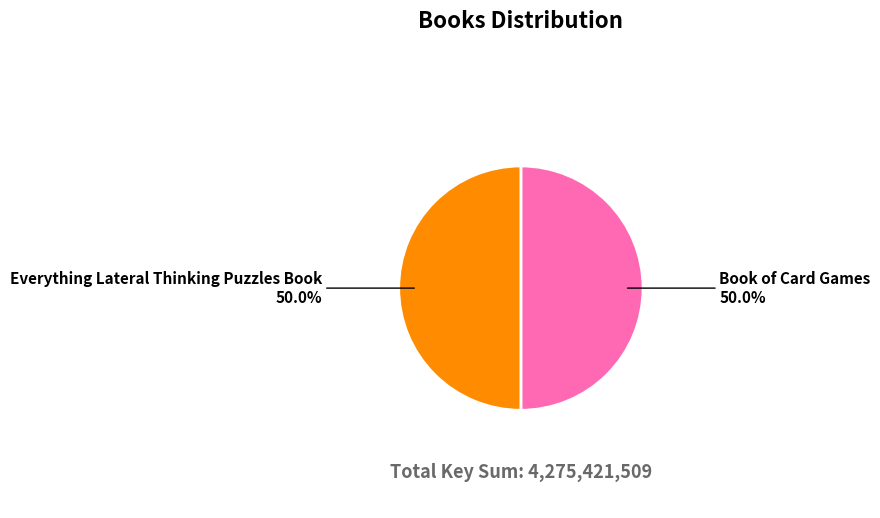

What is the ratio of the value at Everything Lateral Thinking Puzzles Book to the value at Book of Card Games?

1.0